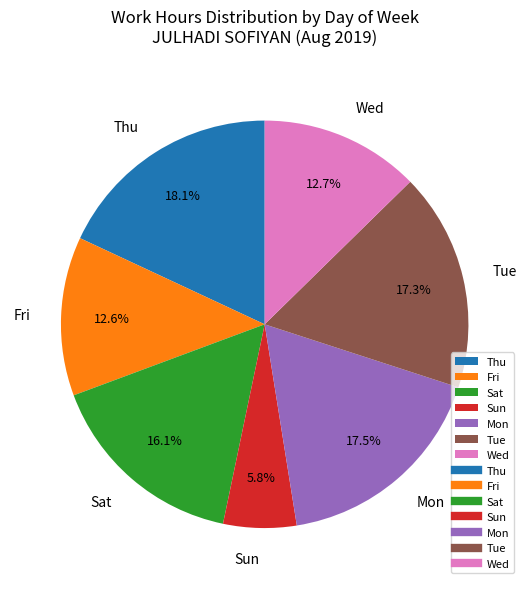

Between Tue and Wed, which is larger?

Tue